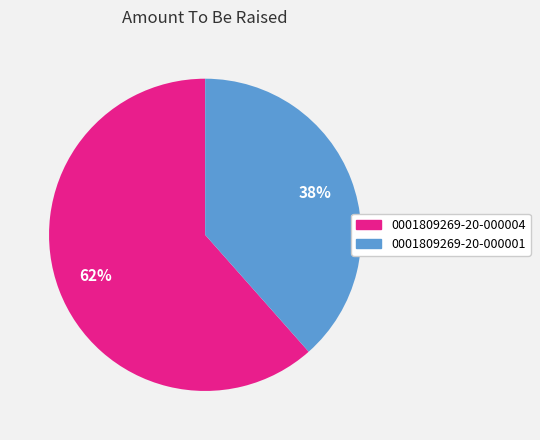

To the nearest percent, what percentage of the pie is 0001809269-20-000001?

38%